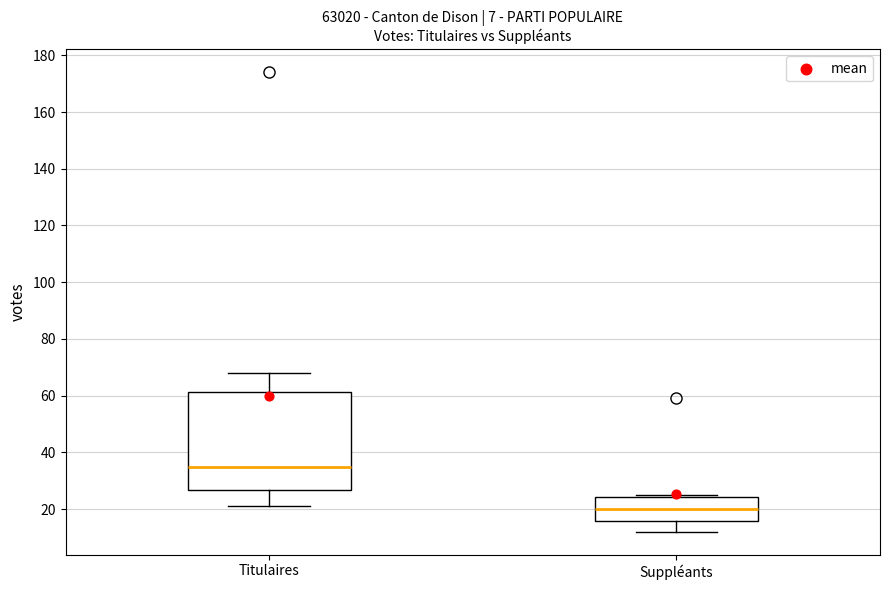

Reading left to right, transcribe this box plot: for each box, give where its median line is, the range the box spans, and where its two whiskers end, as read against the y-axis. The values are not printed on the chart, so give them approximately, as read against the axis.

Titulaires: median 36, box 26 to 62, whiskers 22 to 68
Suppléants: median 20, box 16 to 24, whiskers 12 to 26